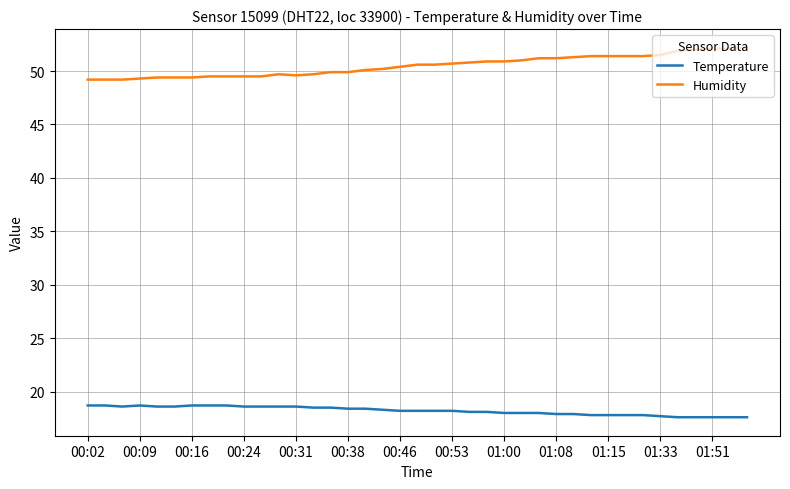

Which series has the largest total across all categories?

Humidity